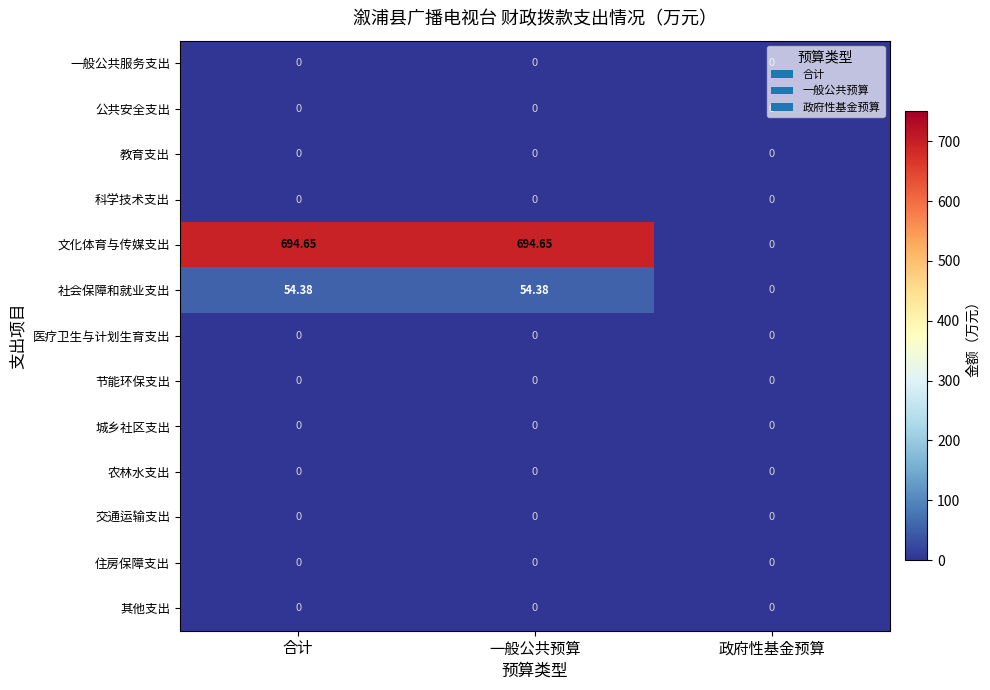

Which series has the widest spread of values?

文化体育与传媒支出